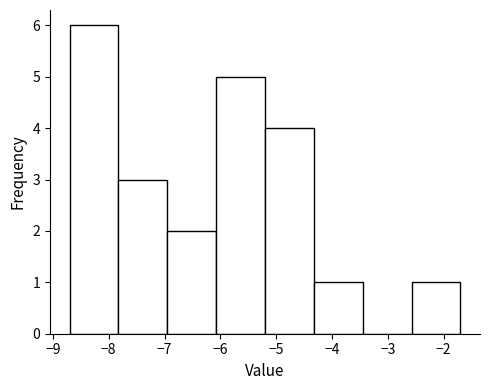

Reading left to right, transcribe this chart: for each bar, give the range it covers on the x-axis and its height. Neither the bar edges nor the heights are printed on the chart, so give them approximately, as read against the axes.

-8.7 to -7.8: 6
-7.8 to -6.9: 3
-6.9 to -6.1: 2
-6.1 to -5.2: 5
-5.2 to -4.3: 4
-4.3 to -3.4: 1
-3.4 to -2.6: 0
-2.6 to -1.7: 1